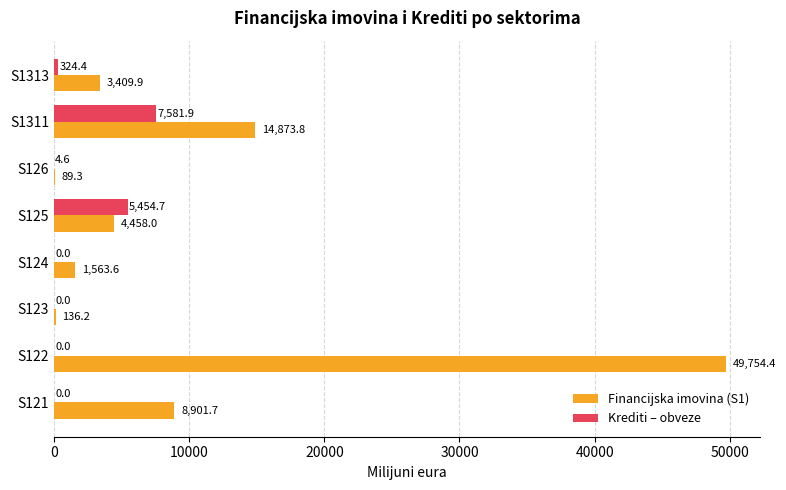

What are all the series names shown in the legend?

Financijska imovina (S1), Krediti – obveze